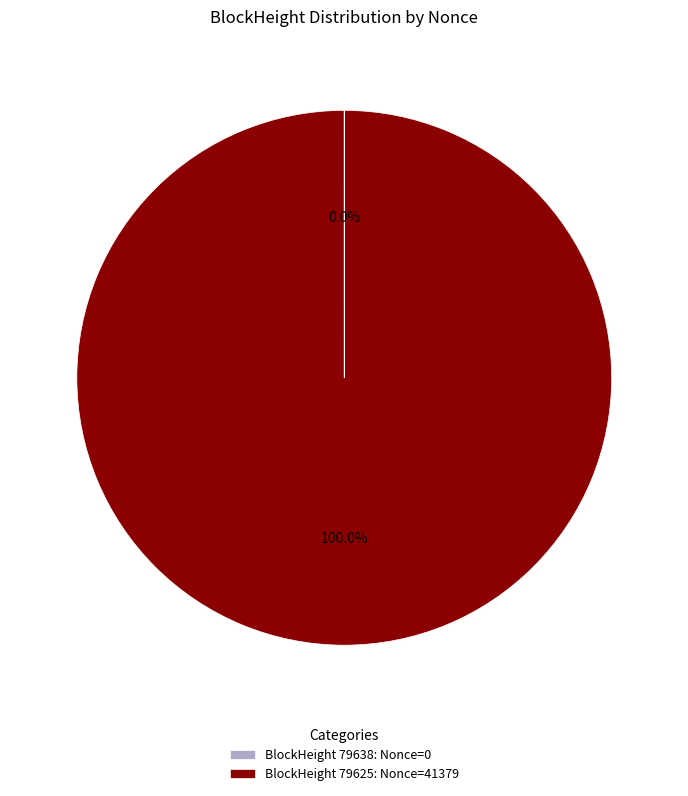

Which category has the biggest portion of the pie?

BlockHeight 79625: Nonce=41379